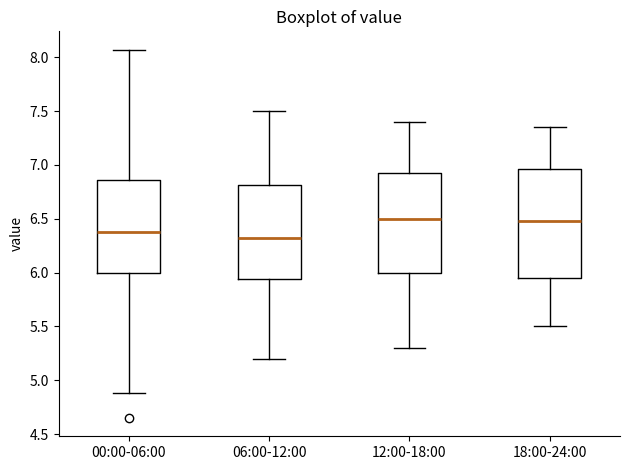

Where is the lower edge of the box for 06:00-12:00 on the y-axis? The values are not printed on the chart, so give them approximately, as read against the axis.

5.95